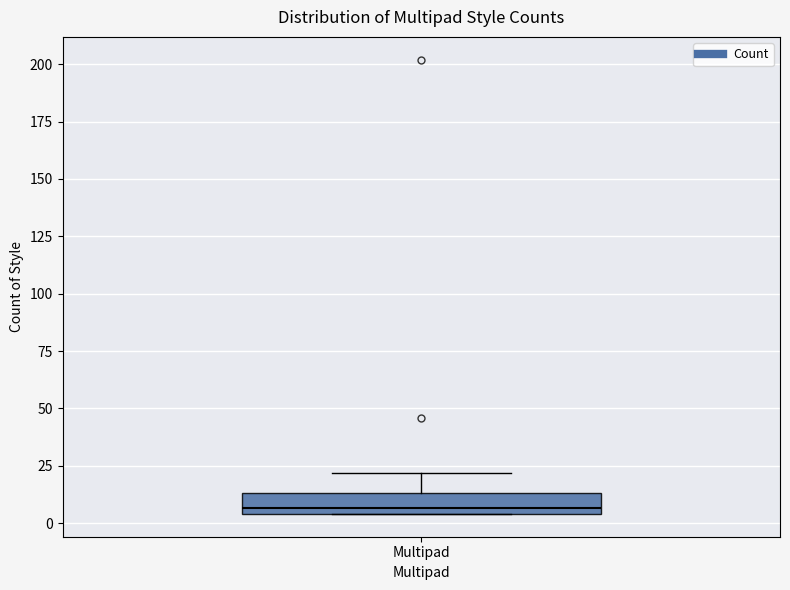

Where is the upper edge of the box for Multipad on the y-axis? The values are not printed on the chart, so give them approximately, as read against the axis.

15